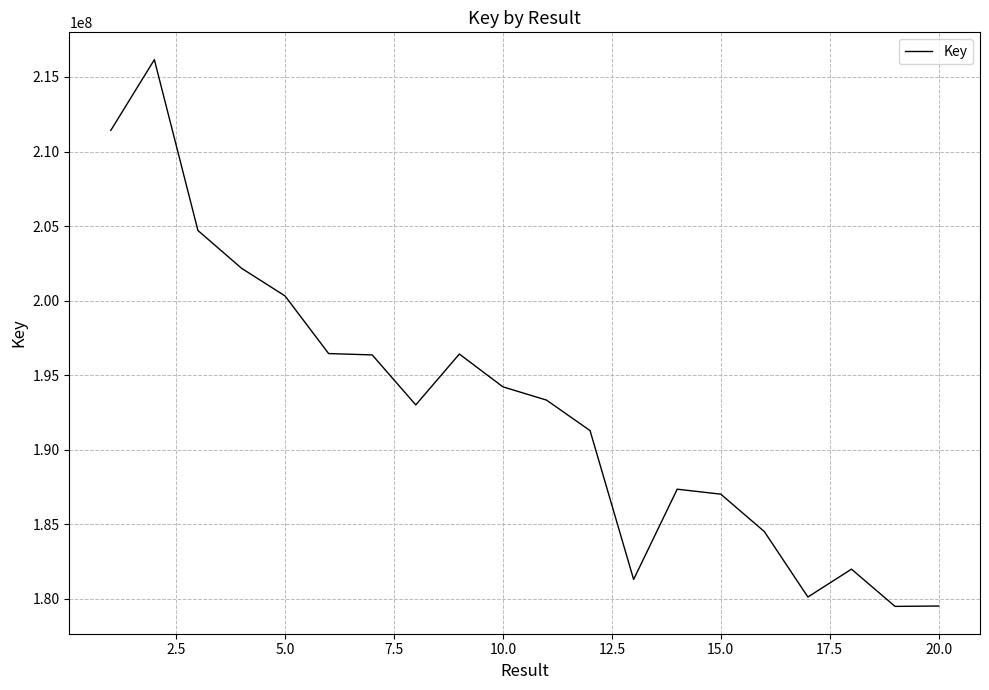

How many series are shown in this chart?

1